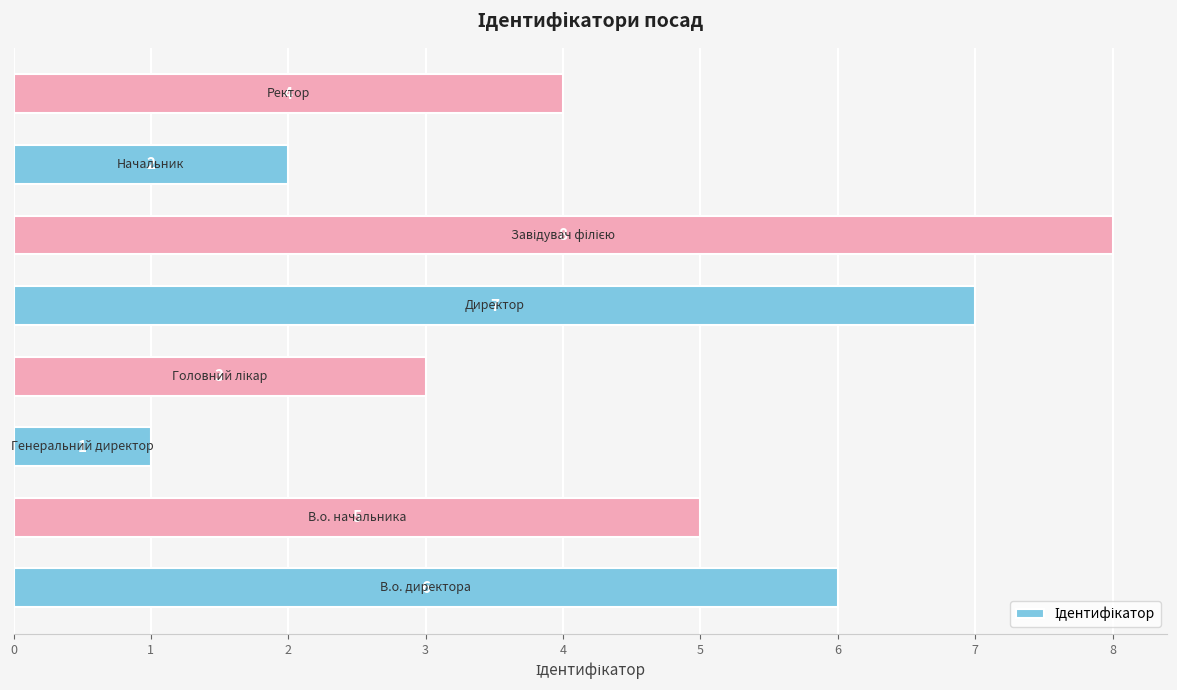

What is the difference between the maximum and minimum values?

7